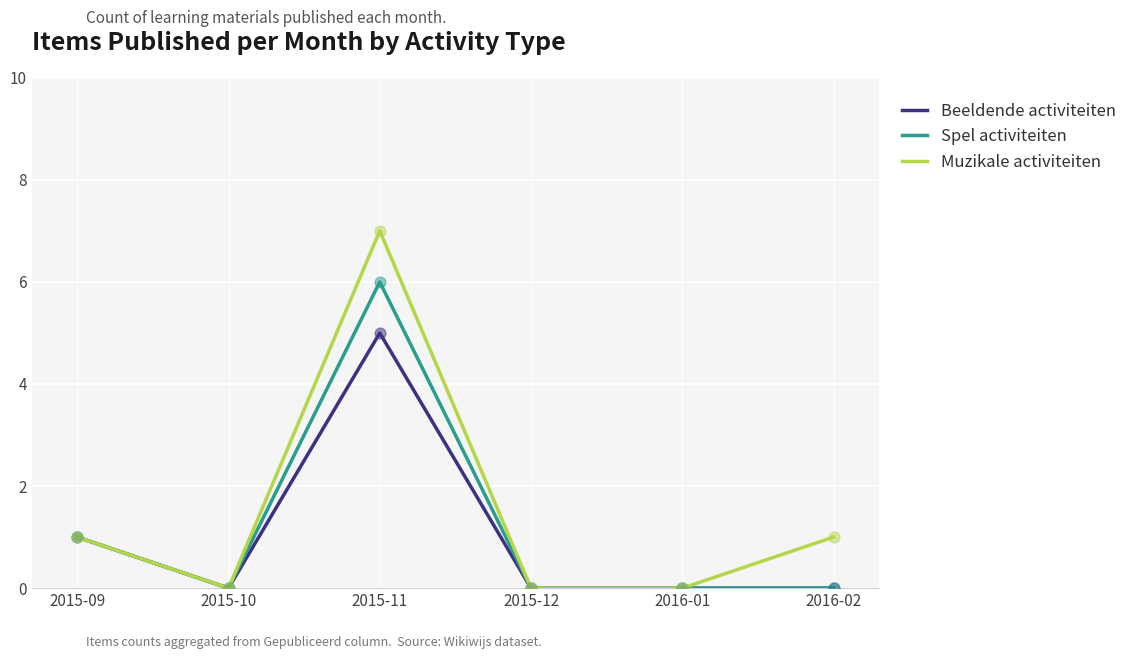

Which series has the largest total across all categories?

Muzikale activiteiten